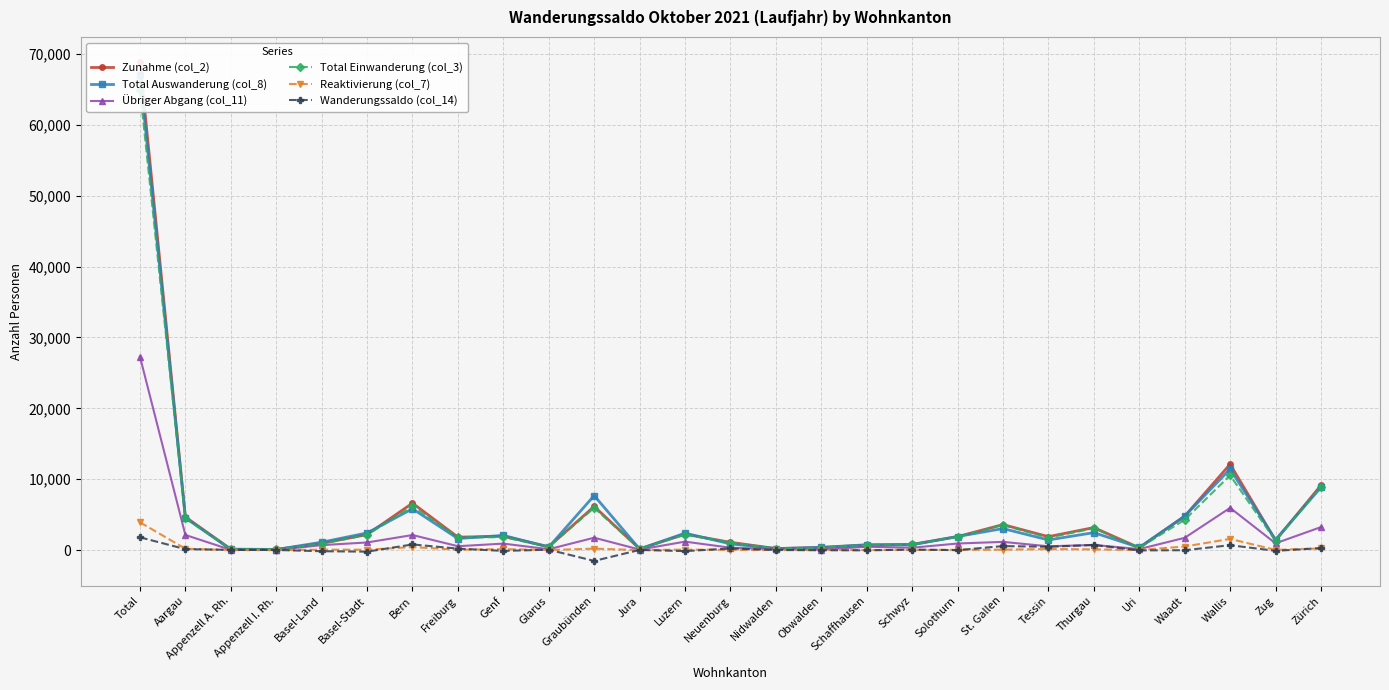

The value of Total Einwanderung (col_3) at Schwyz is 788. True or false?

True